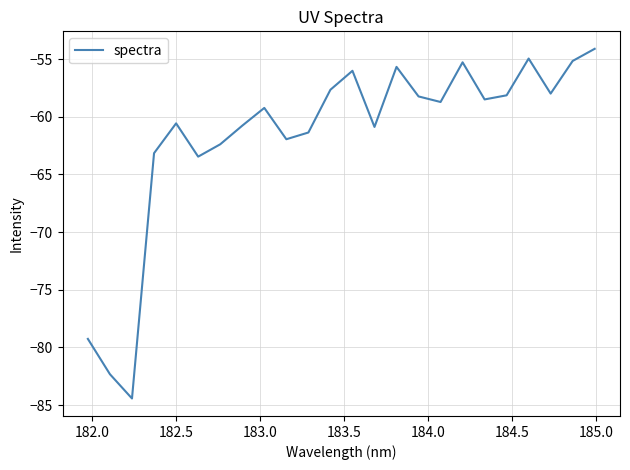

What is the minimum value shown in the chart?

-84.4